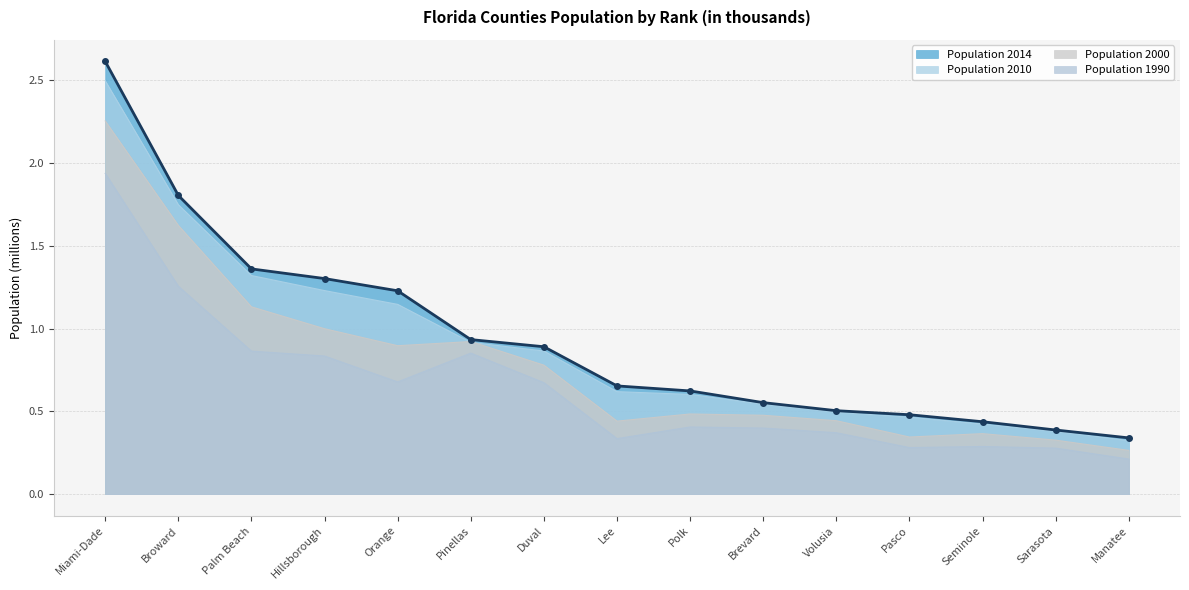

List the labels in order of value, smallest first.

Manatee, Sarasota, Seminole, Pasco, Volusia, Brevard, Polk, Lee, Duval, Pinellas, Orange, Hillsborough, Palm Beach, Broward, Miami-Dade